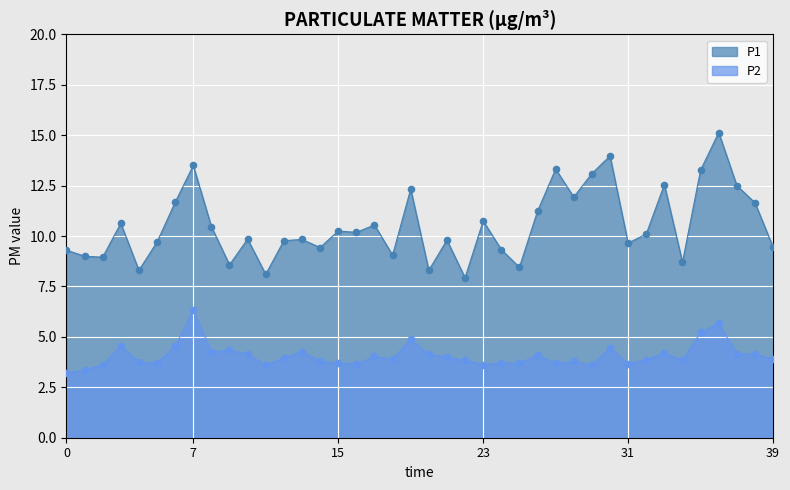

Which series contains the highest Y value?

P1